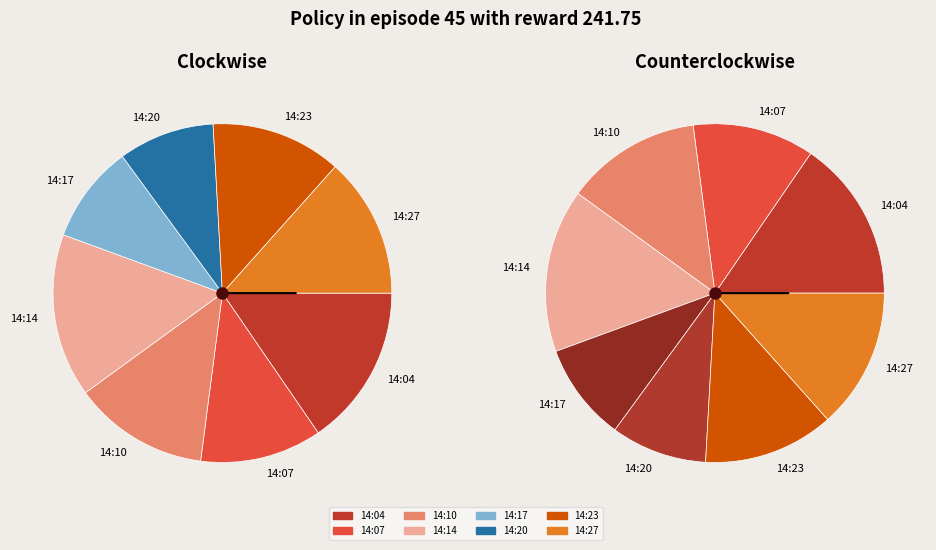

To the nearest percent, what portion does 14:04 represent?

15%